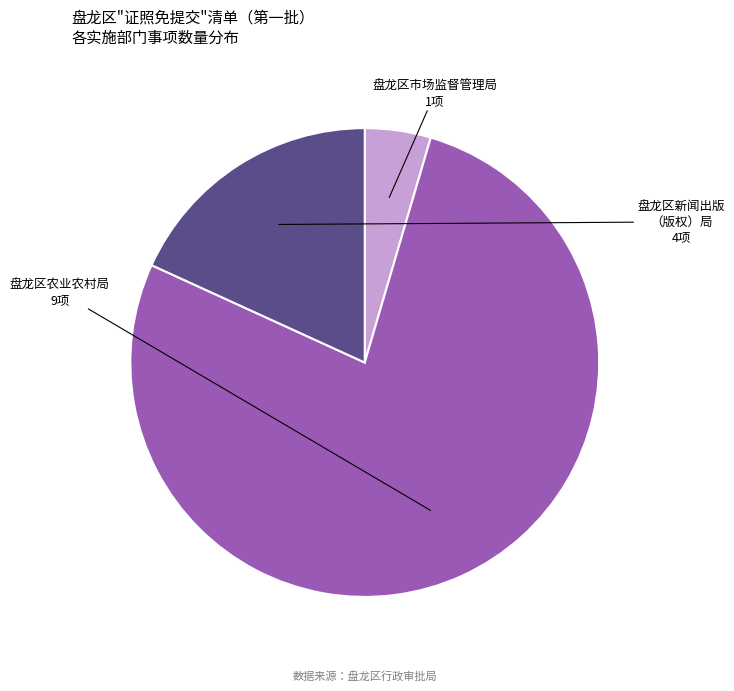

Is there a majority slice in this chart?

Yes